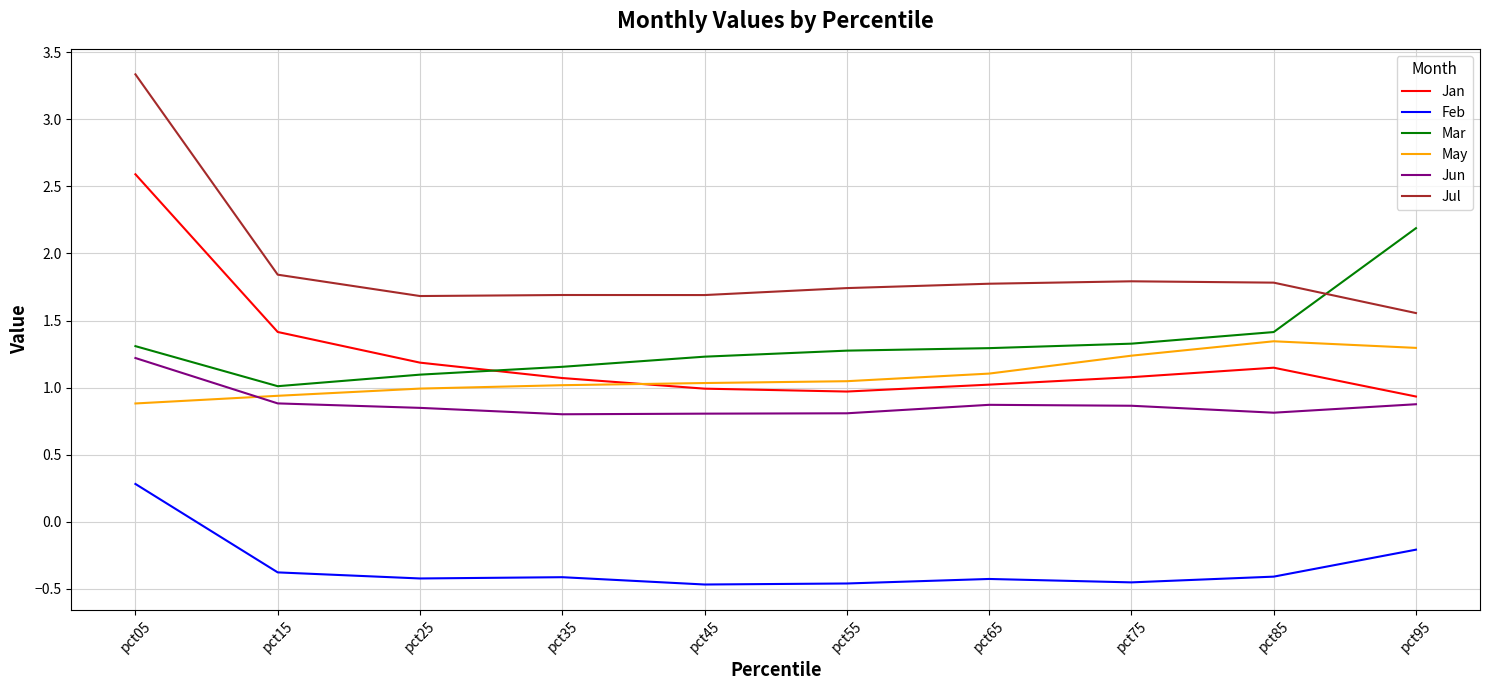

Which series has the largest total across all categories?

Jul